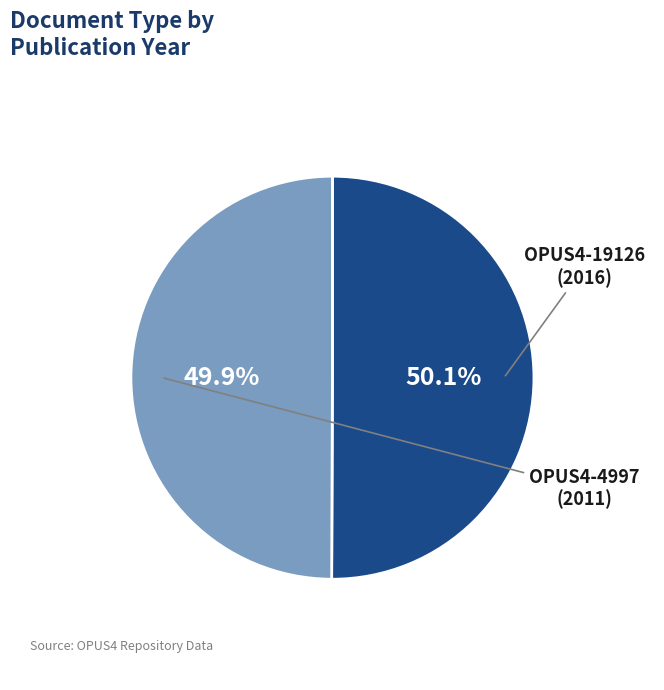

How many slices are in this pie chart?

2